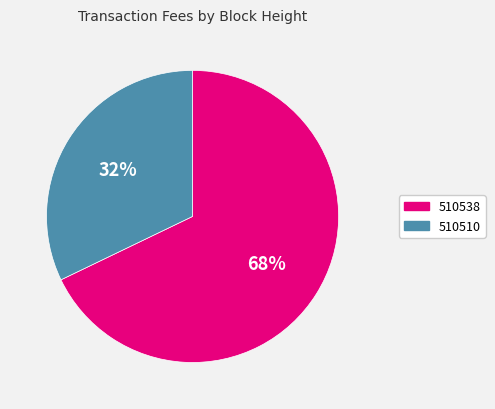

To the nearest percent, what is the difference between the largest and smallest slice percentages?

36%